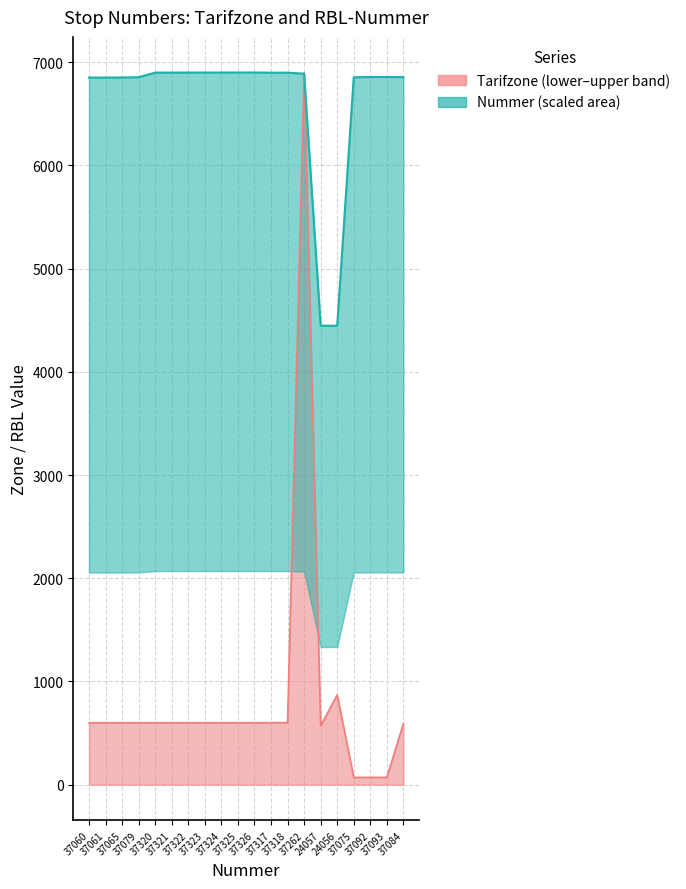

List the series in order of their peak value, highest first.

Tarifzone_upper, Tarifzone_lower, RBL_upper, RBL_lower